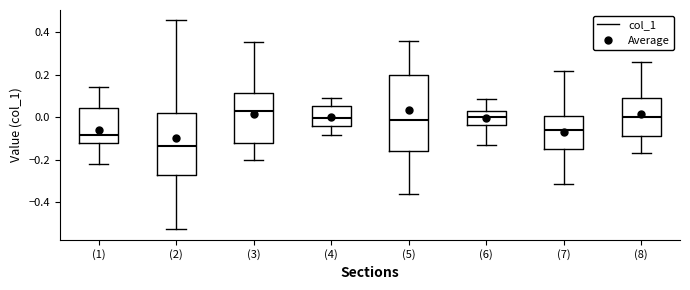

Which box has the lowest median line?

(2)